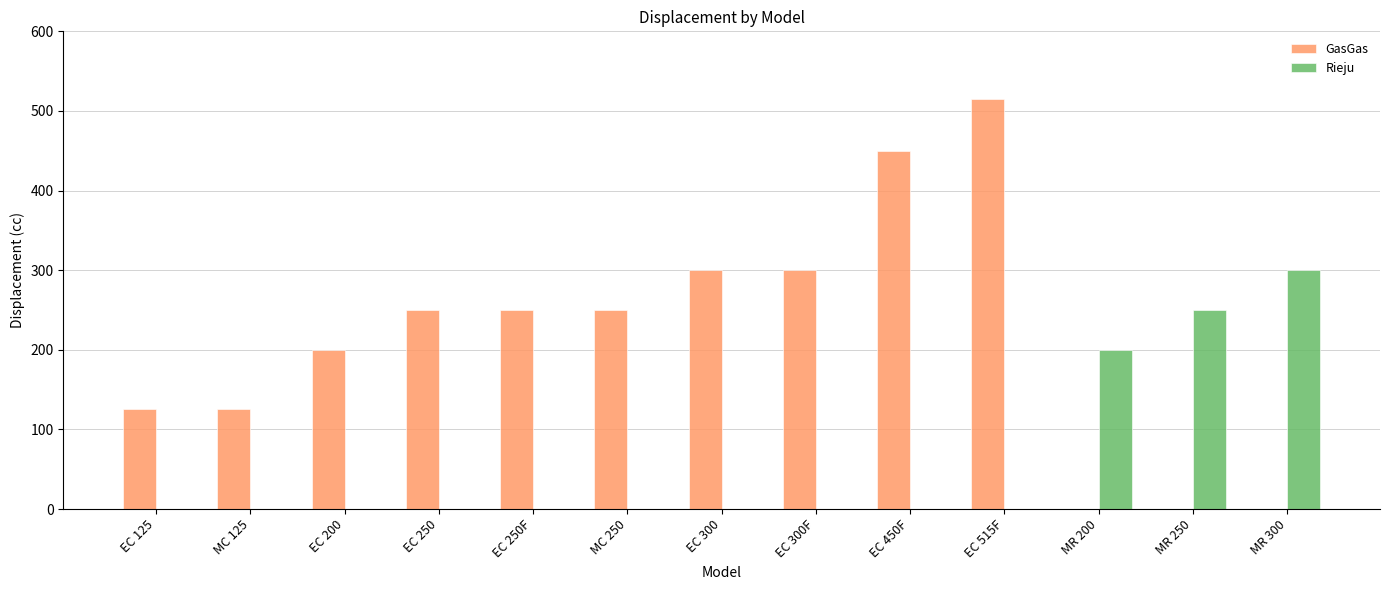

How many distinct data groups are displayed?

2